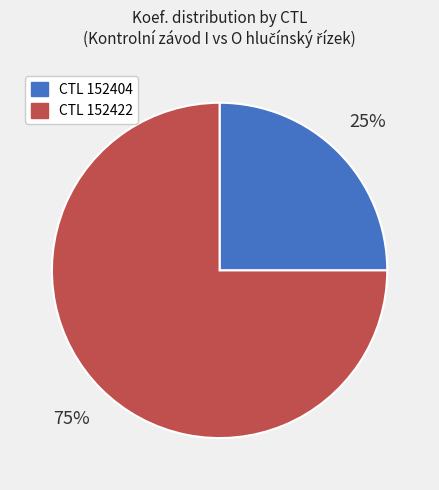

Is the sum of CTL 152422 and CTL 152404 greater than half?

Yes